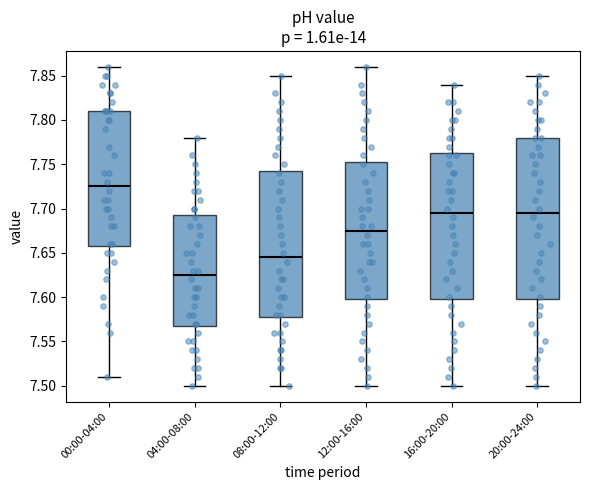

Where does the median line of the box for 00:00-04:00 sit on the y-axis? The values are not printed on the chart, so give them approximately, as read against the axis.

7.725